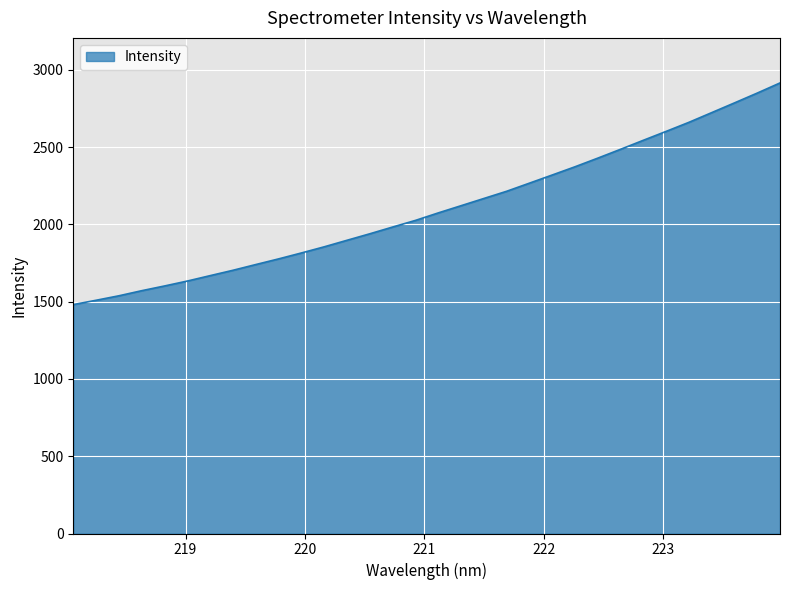

What is the maximum value shown in the chart?

2915.4